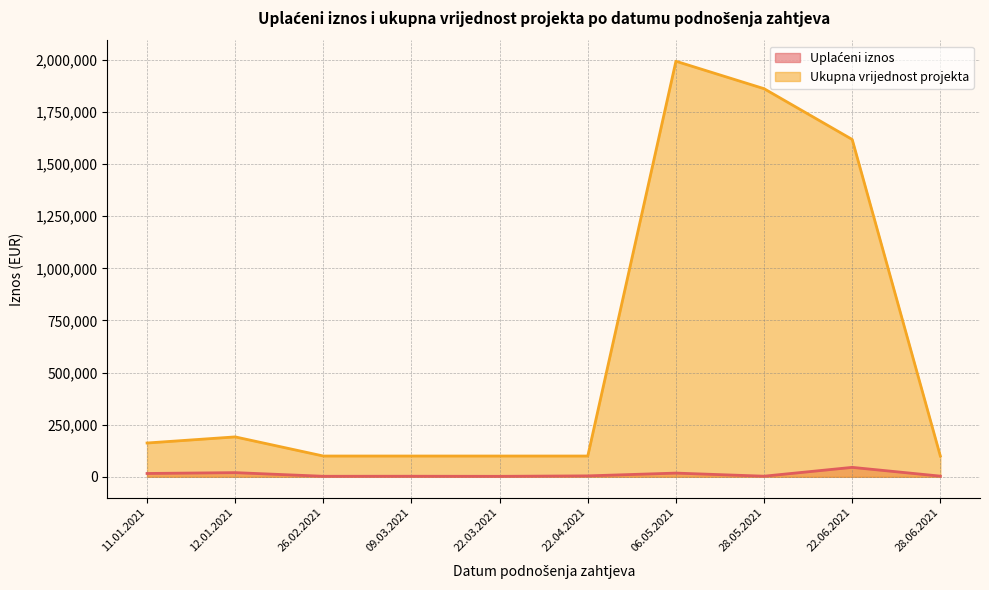

At which category is the sum across all series the highest?

06.05.2021